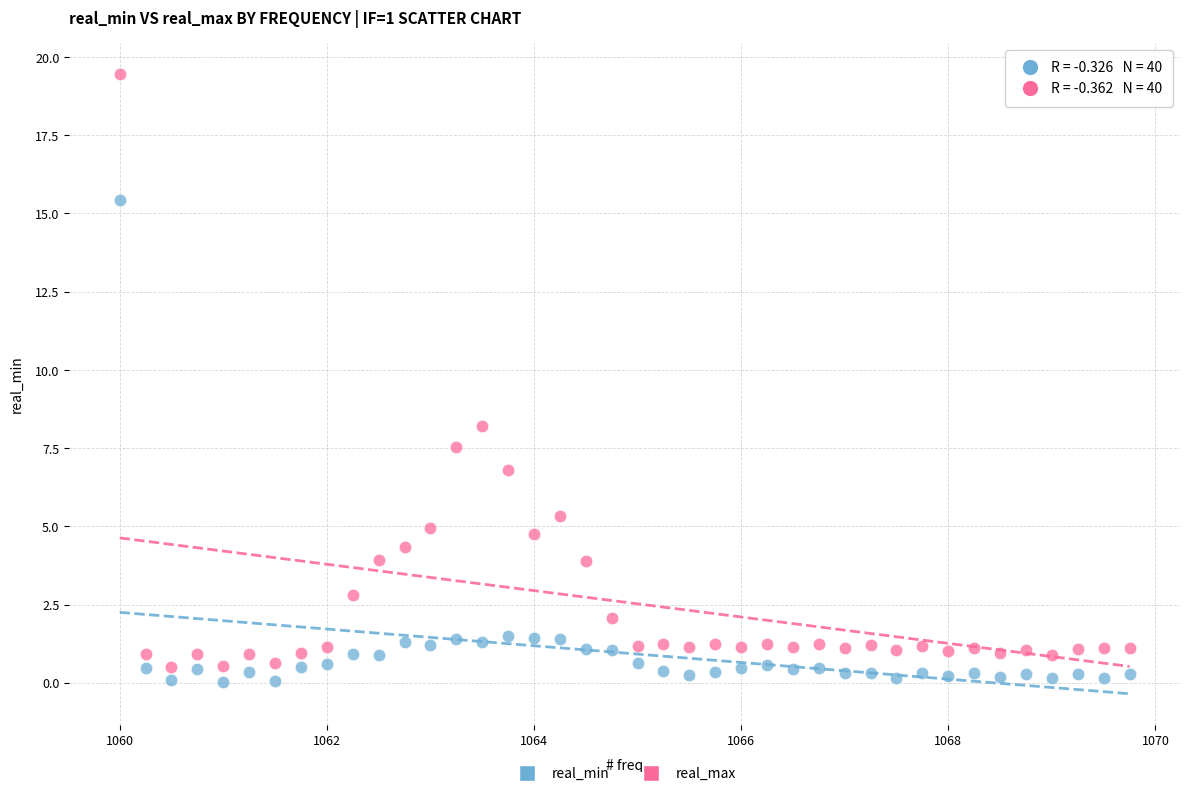

What is the X range (max minus min) for the scatter plot?

9.8